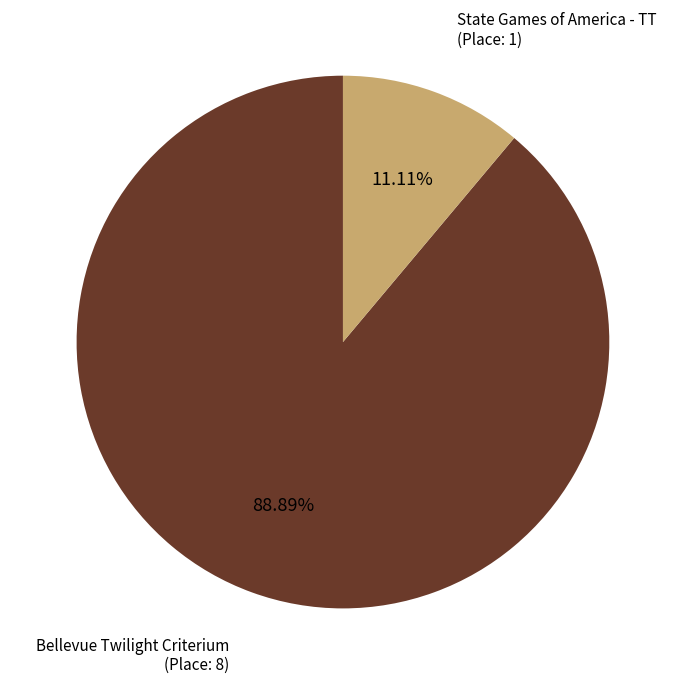

How many segments does this pie chart have?

2